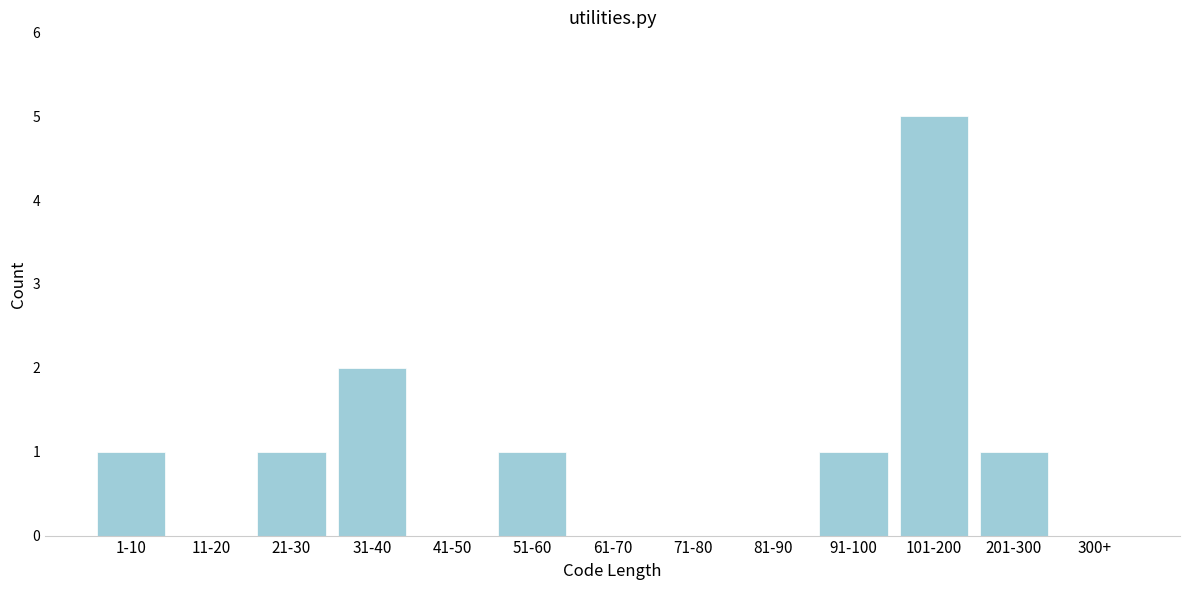

Reading right to left, extract all data points from this chart.

300+=0	201-300=1	101-200=5	91-100=1	81-90=0	71-80=0	61-70=0	51-60=1	41-50=0	31-40=2	21-30=1	11-20=0	1-10=1